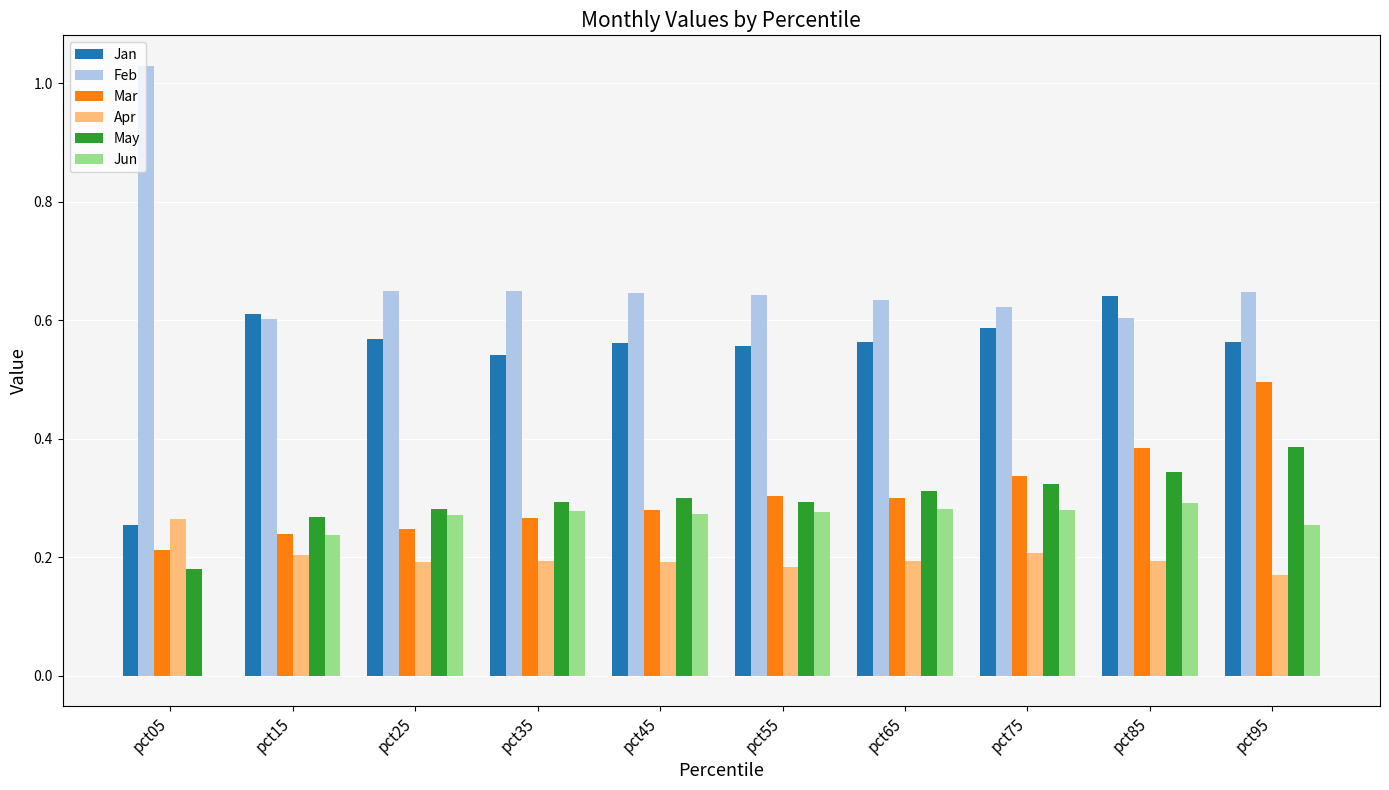

Is it true that Mar equals 0.3 at pct55?

True